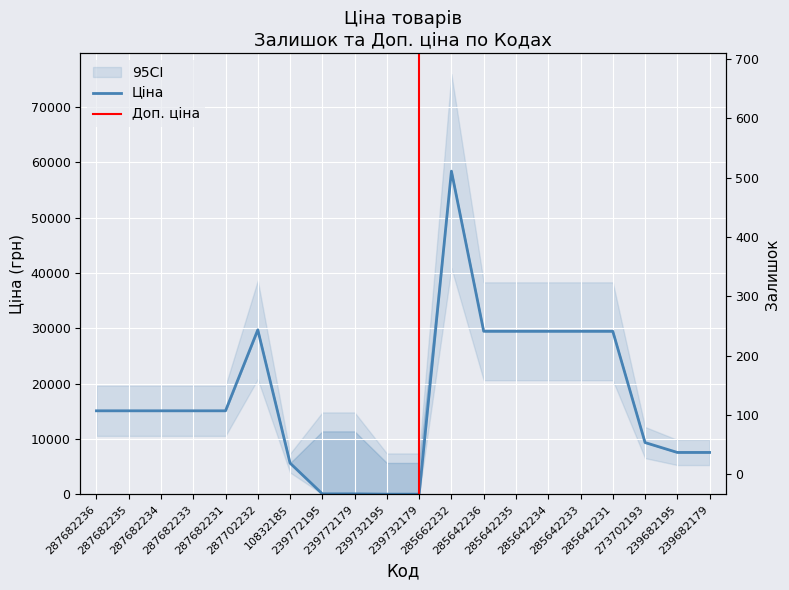

What is the difference between the maximum and minimum values in the Ціна series?

58369.5